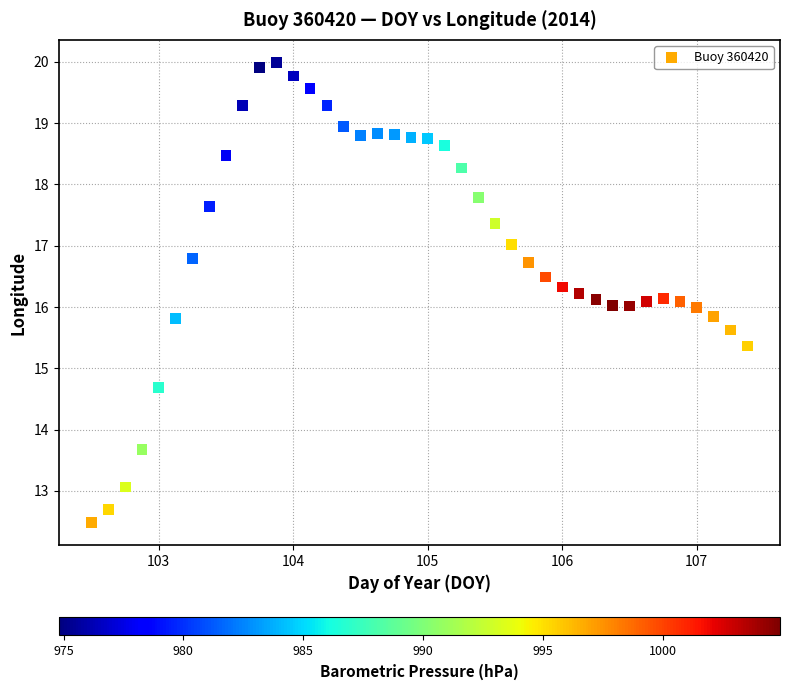

What is the range of X values (max minus min)?

4.9